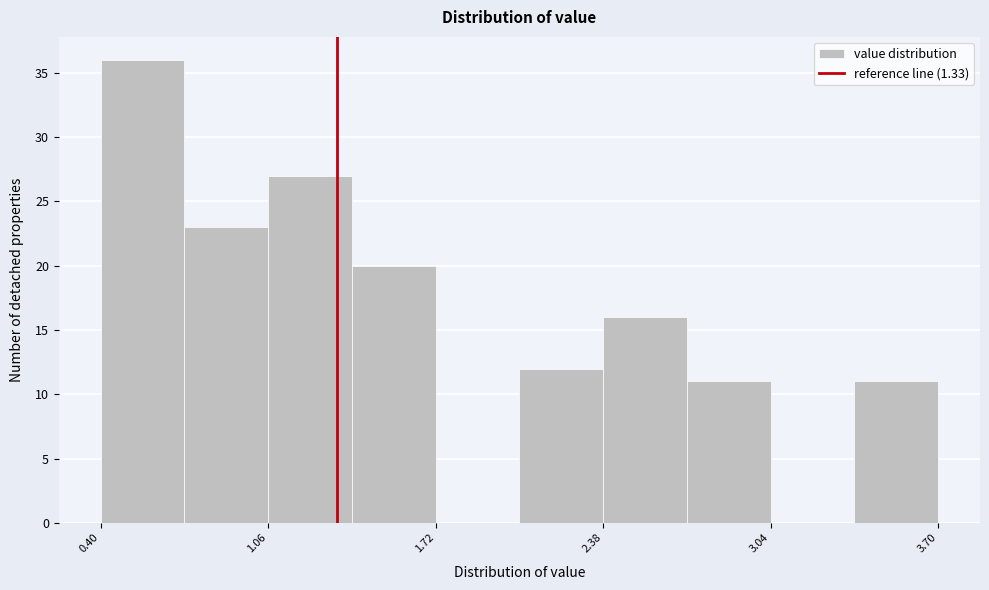

Read against the x-axis, roughly where is the centre of the tallest bar?

0.6